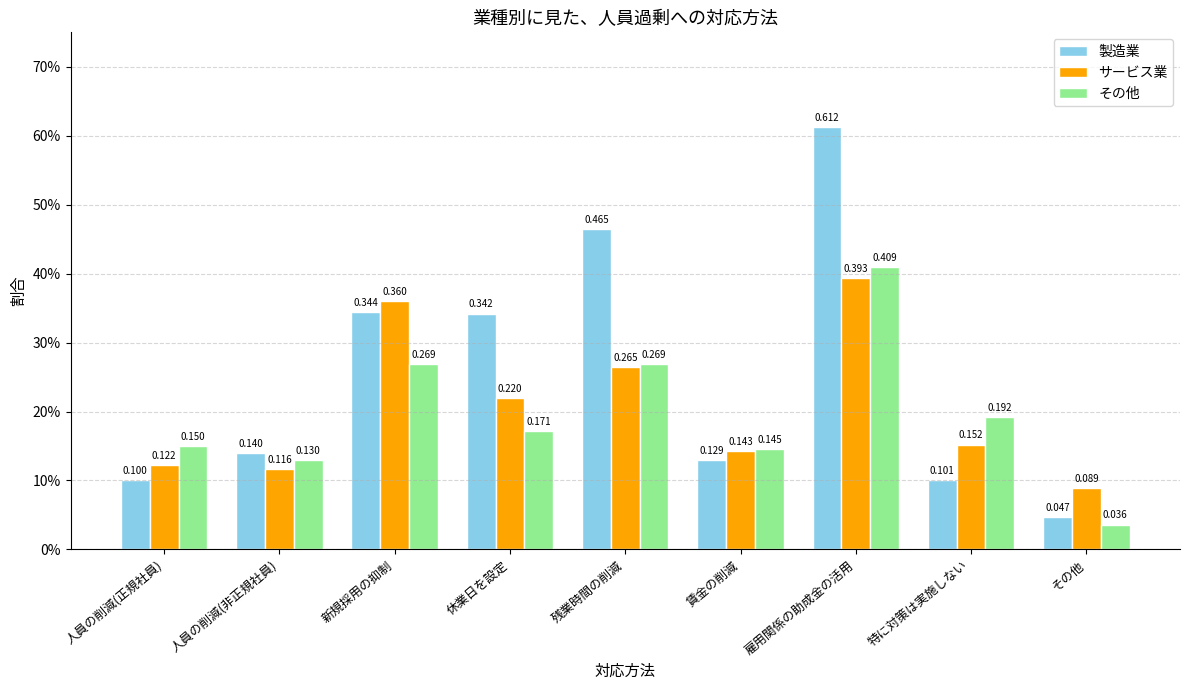

Does the chart contain any negative values?

No